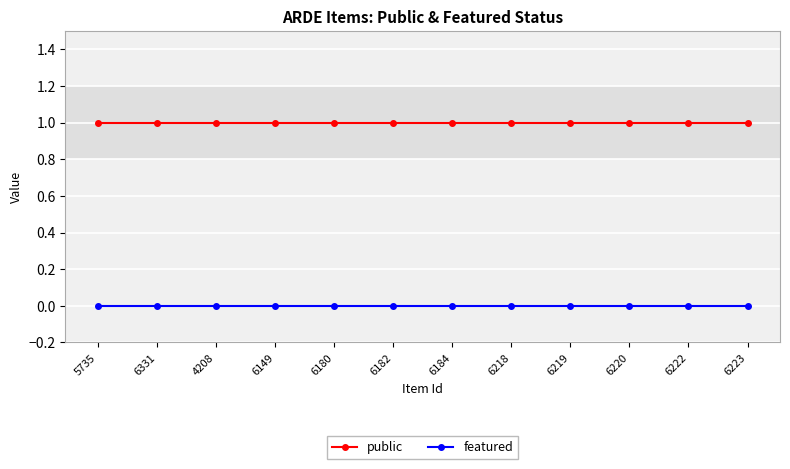

True or false: featured and public intersect in this chart.

False